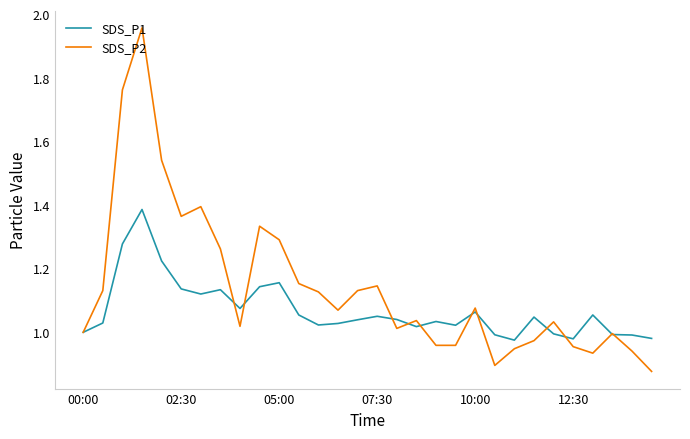

Which series has the largest total across all categories?

SDS_P2